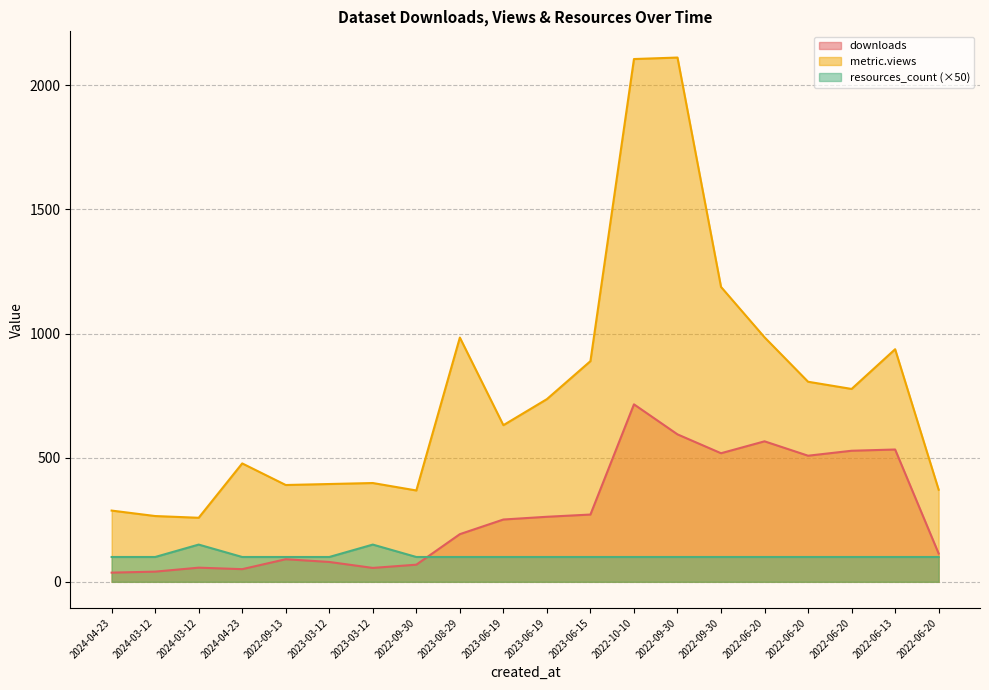

At 2023-08-29, list the series in order from largest to smallest.

metric.views, downloads, resources_count (×50)